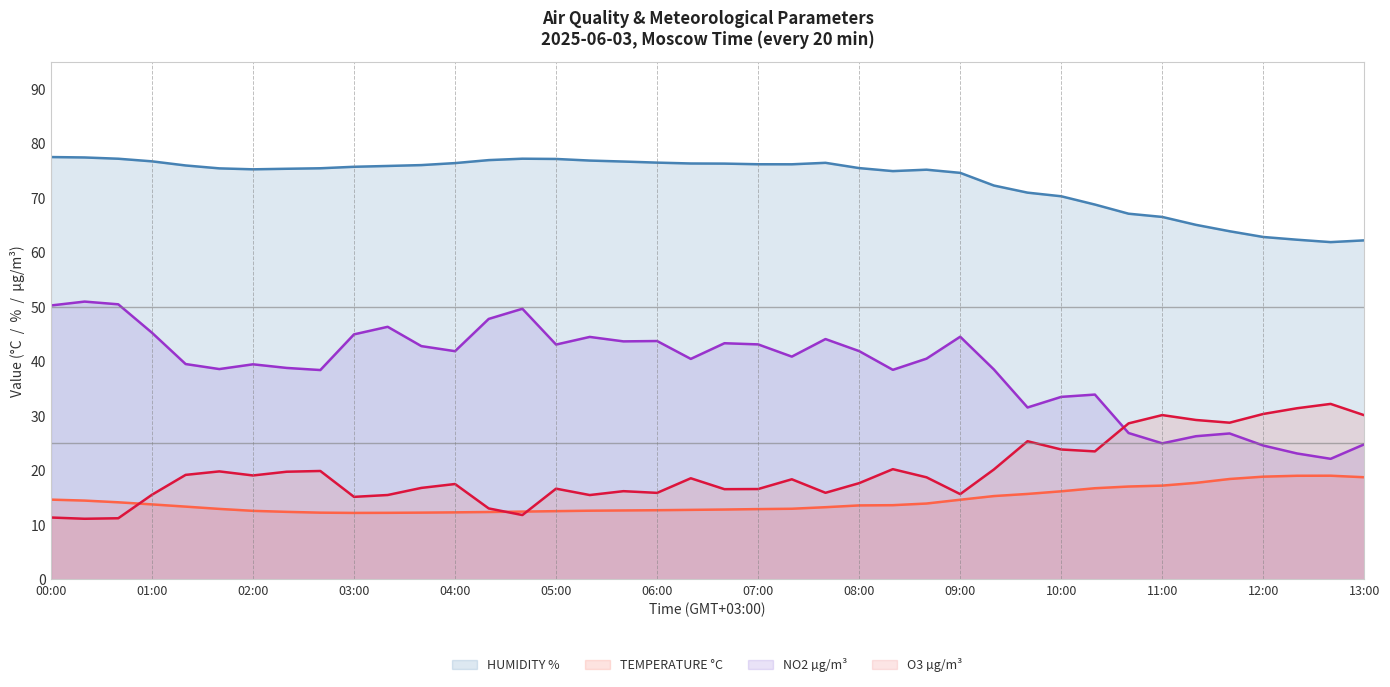

Which series has the largest range (max minus min)?

NO2 µg/m³